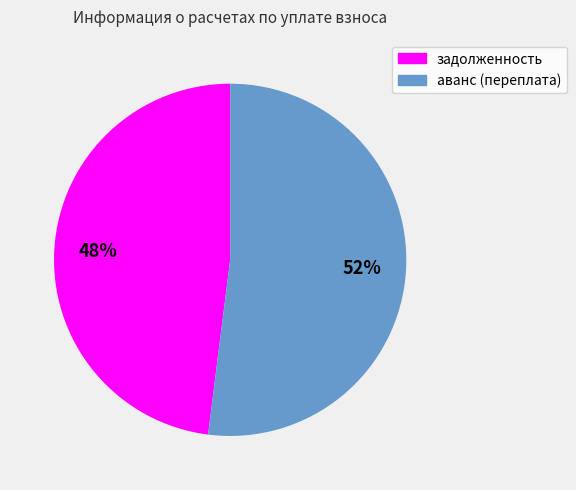

What is the majority slice?

аванс (переплата)